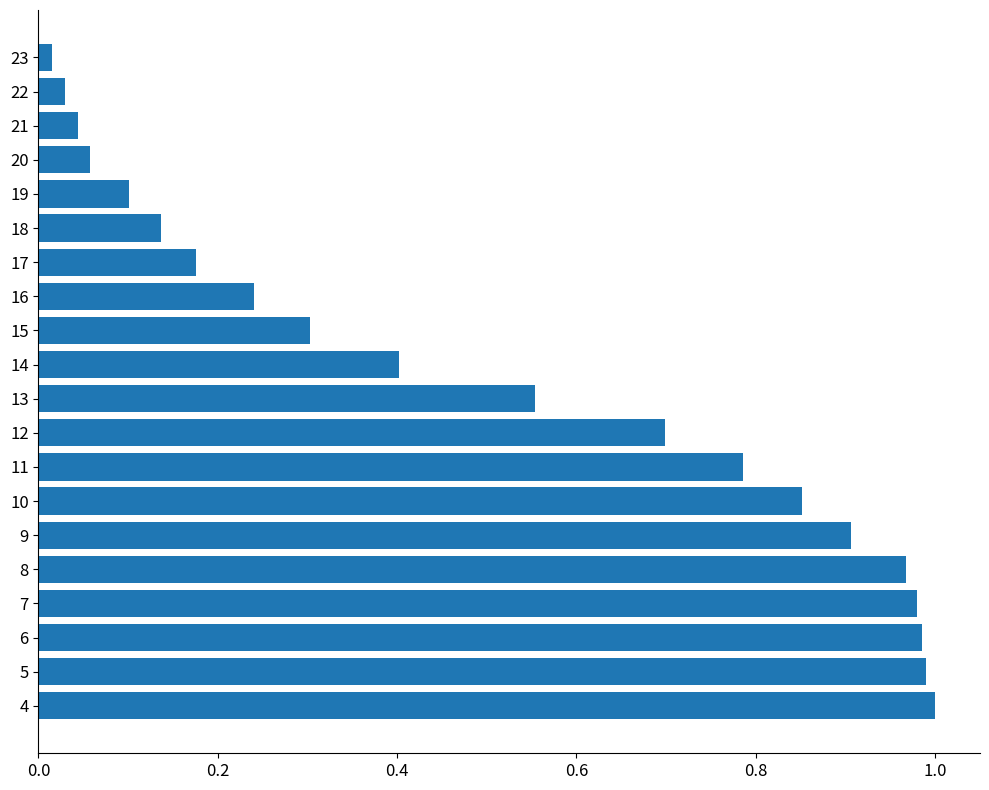

What is the sum of the values at 5 and 7?

2.0